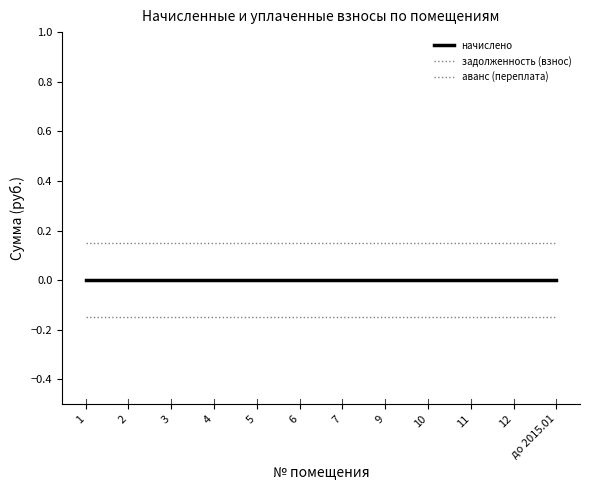

What is the spread (max minus min) of values at 5?

0.3